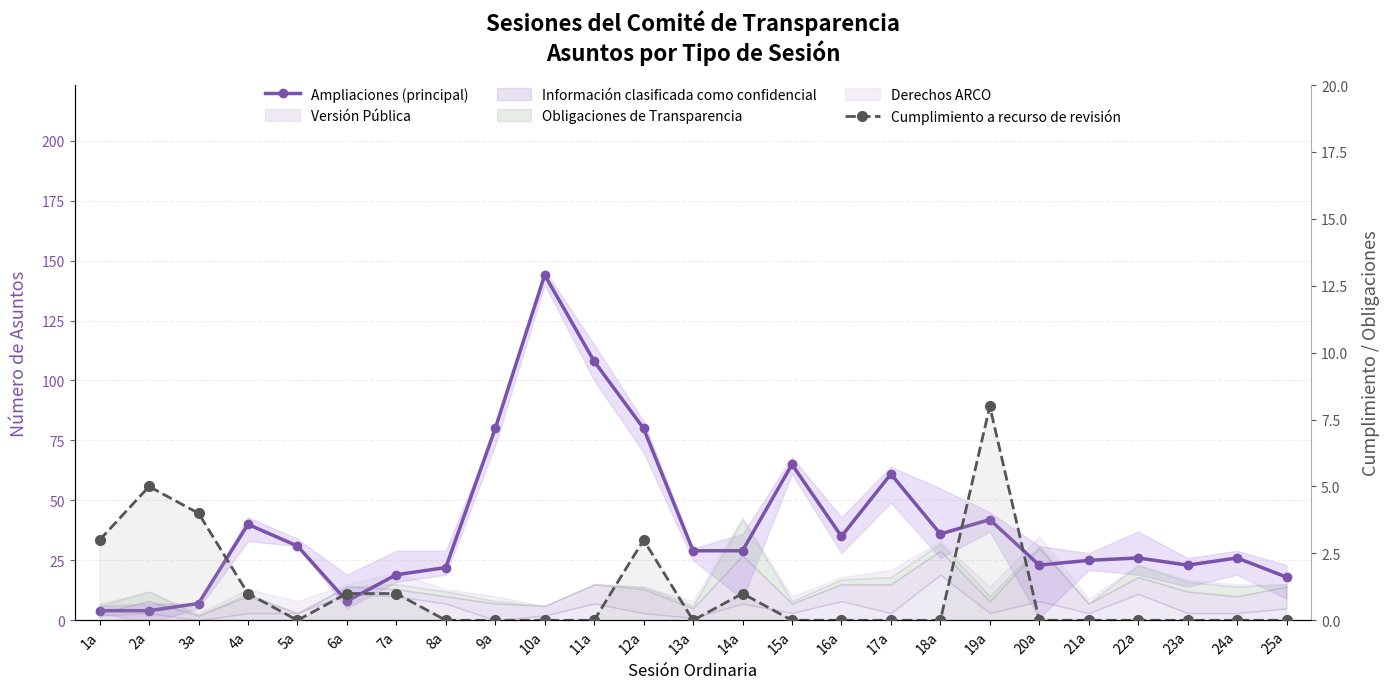

At 21a, list the series in order from smallest to largest.

Cumplimiento a recurso de revisión, Ampliaciones (principal)